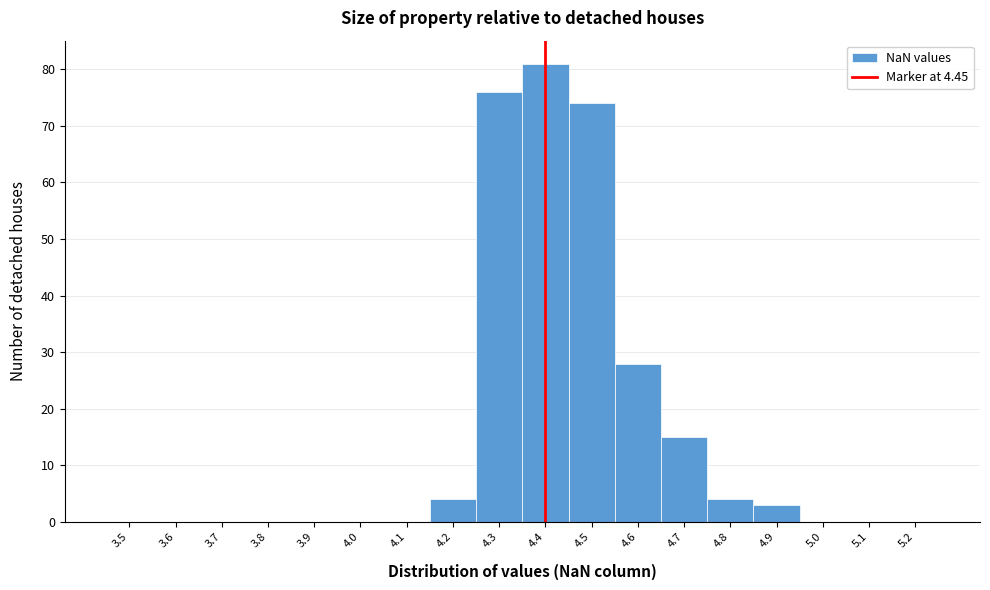

Reading left to right, what are all the values shown in this chart?

3.5=0	3.6=0	3.7=0	3.8=0	3.9=0	4.0=0	4.1=0	4.2=4	4.3=76	4.4=81	4.5=74	4.6=28	4.7=15	4.8=4	4.9=3	5.0=0	5.1=0	5.2=0